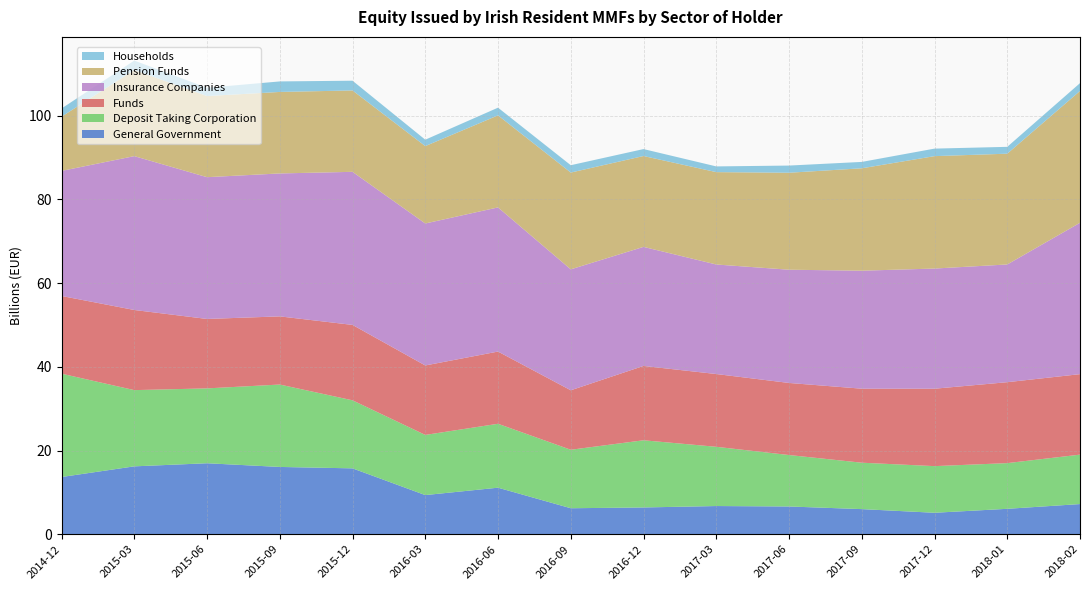

Reading right to left, what are all the values shown in this chart?

General Government: 2018-02=7.2	2018-01=6.1	2017-12=5.1	2017-09=6.0	2017-06=6.6	2017-03=6.7	2016-12=6.4	2016-09=6.2	2016-06=11.1	2016-03=9.3	2015-12=15.7	2015-09=16.1	2015-06=17.0	2015-03=16.2	2014-12=13.7
Deposit Taking Corporation: 2018-02=11.8	2018-01=10.9	2017-12=11.1	2017-09=11.1	2017-06=12.3	2017-03=14.2	2016-12=16.0	2016-09=14.0	2016-06=15.3	2016-03=14.4	2015-12=16.3	2015-09=19.7	2015-06=17.9	2015-03=18.2	2014-12=24.7
Funds: 2018-02=19.2	2018-01=19.3	2017-12=18.5	2017-09=17.7	2017-06=17.2	2017-03=17.4	2016-12=17.8	2016-09=14.2	2016-06=17.3	2016-03=16.6	2015-12=18.0	2015-09=16.3	2015-06=16.6	2015-03=19.1	2014-12=18.6
Insurance Companies: 2018-02=36.2	2018-01=28.1	2017-12=28.7	2017-09=28.2	2017-06=27.1	2017-03=26.2	2016-12=28.4	2016-09=28.9	2016-06=34.4	2016-03=33.9	2015-12=36.6	2015-09=34.1	2015-06=33.9	2015-03=36.8	2014-12=29.9
Pension Funds: 2018-02=31.5	2018-01=26.5	2017-12=26.9	2017-09=24.5	2017-06=23.2	2017-03=22.1	2016-12=21.7	2016-09=23.1	2016-06=22.0	2016-03=18.5	2015-12=19.4	2015-09=19.5	2015-06=19.4	2015-03=20.6	2014-12=13.0
Households: 2018-02=1.9	2018-01=1.6	2017-12=1.8	2017-09=1.5	2017-06=1.7	2017-03=1.4	2016-12=1.7	2016-09=1.8	2016-06=1.8	2016-03=1.5	2015-12=2.3	2015-09=2.5	2015-06=2.0	2015-03=2.2	2014-12=2.0